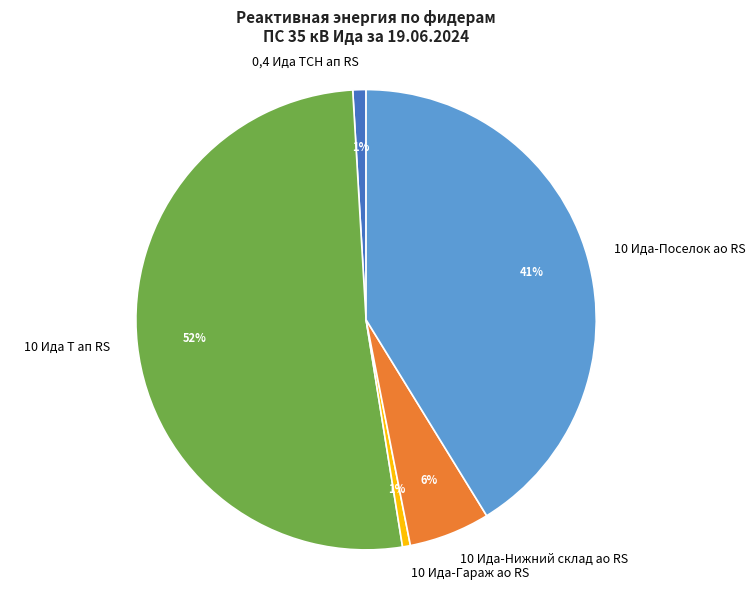

Is there a majority slice in this chart?

Yes